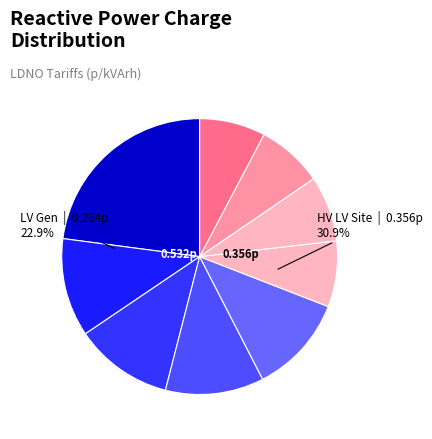

To the nearest percent, what is the difference between the HV LV Site Specific Band 3 and LV Site Specific Band 4 slice percentages?

9%